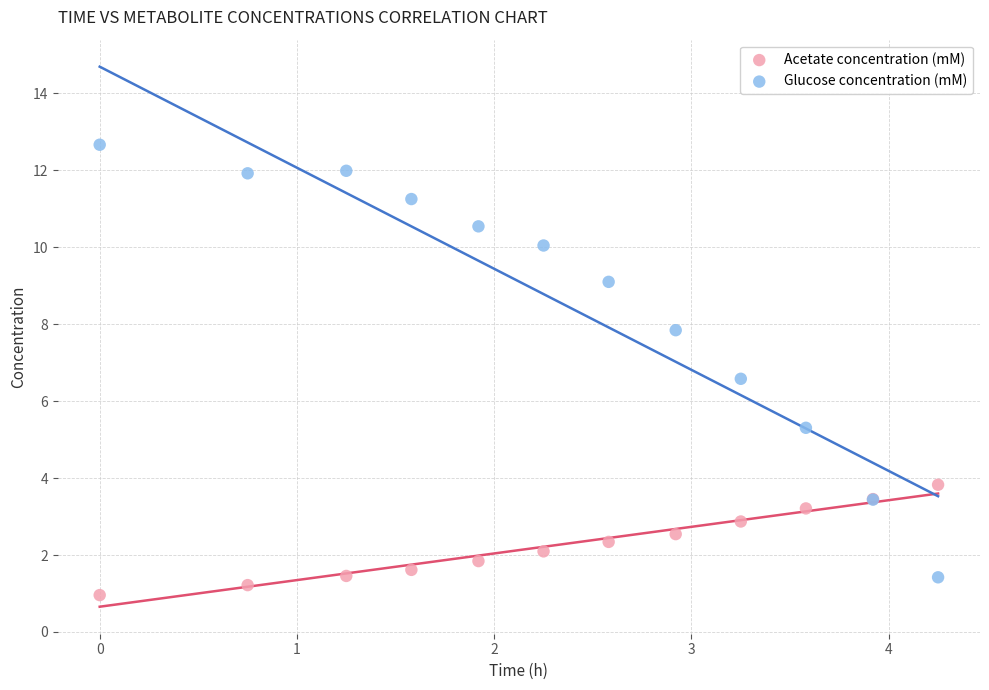

Which series reaches the minimum Y coordinate?

Acetate concentration (mM)